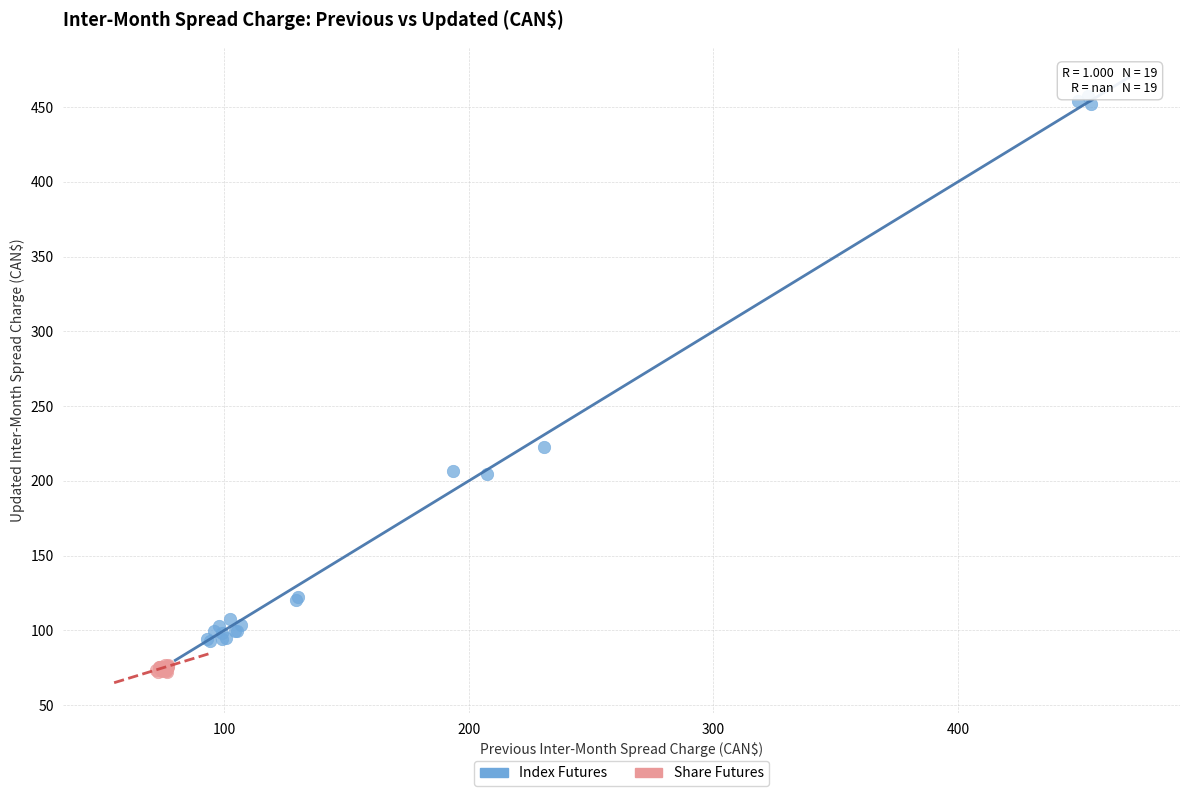

What are all the series names shown in the legend?

Index Futures, Share Futures